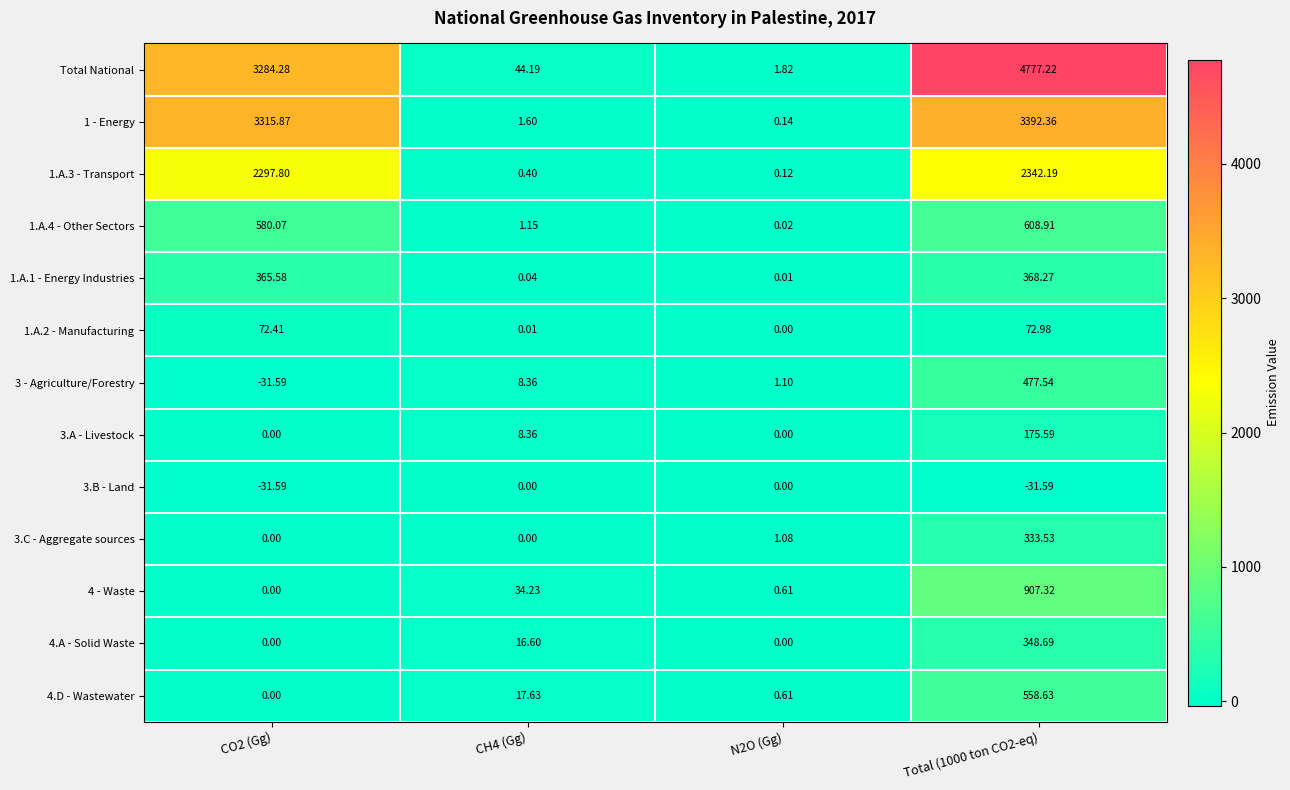

Count the number of data series in this chart.

13